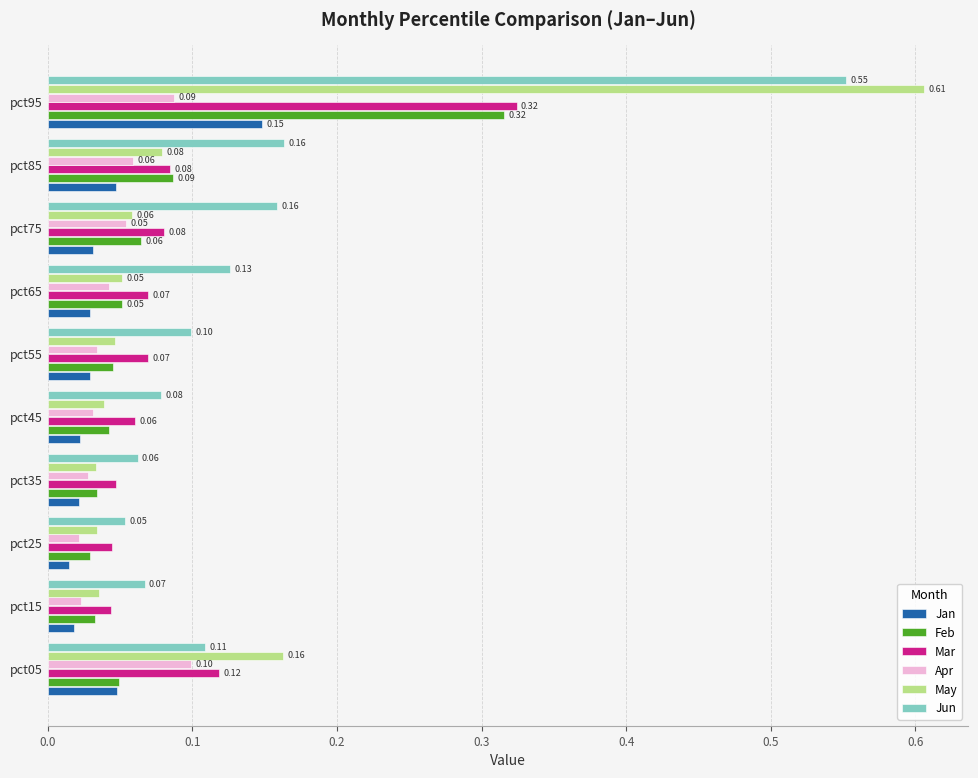

How many series are shown in this chart?

6